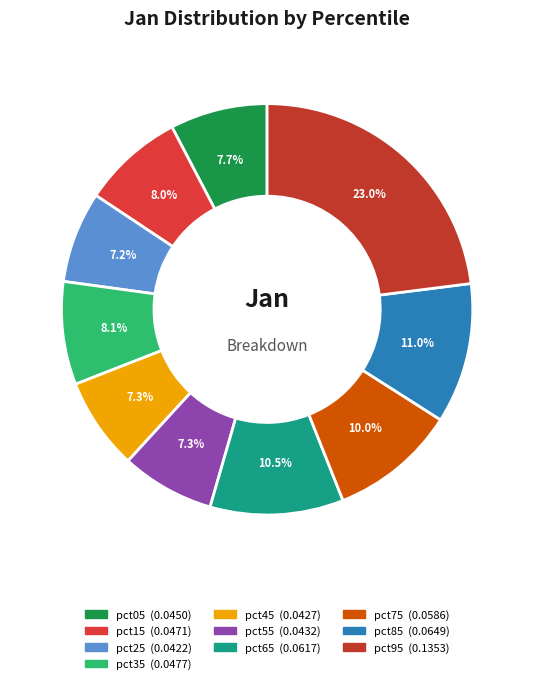

Rank the categories by value from highest to lowest.

pct95, pct85, pct65, pct75, pct35, pct15, pct05, pct55, pct45, pct25